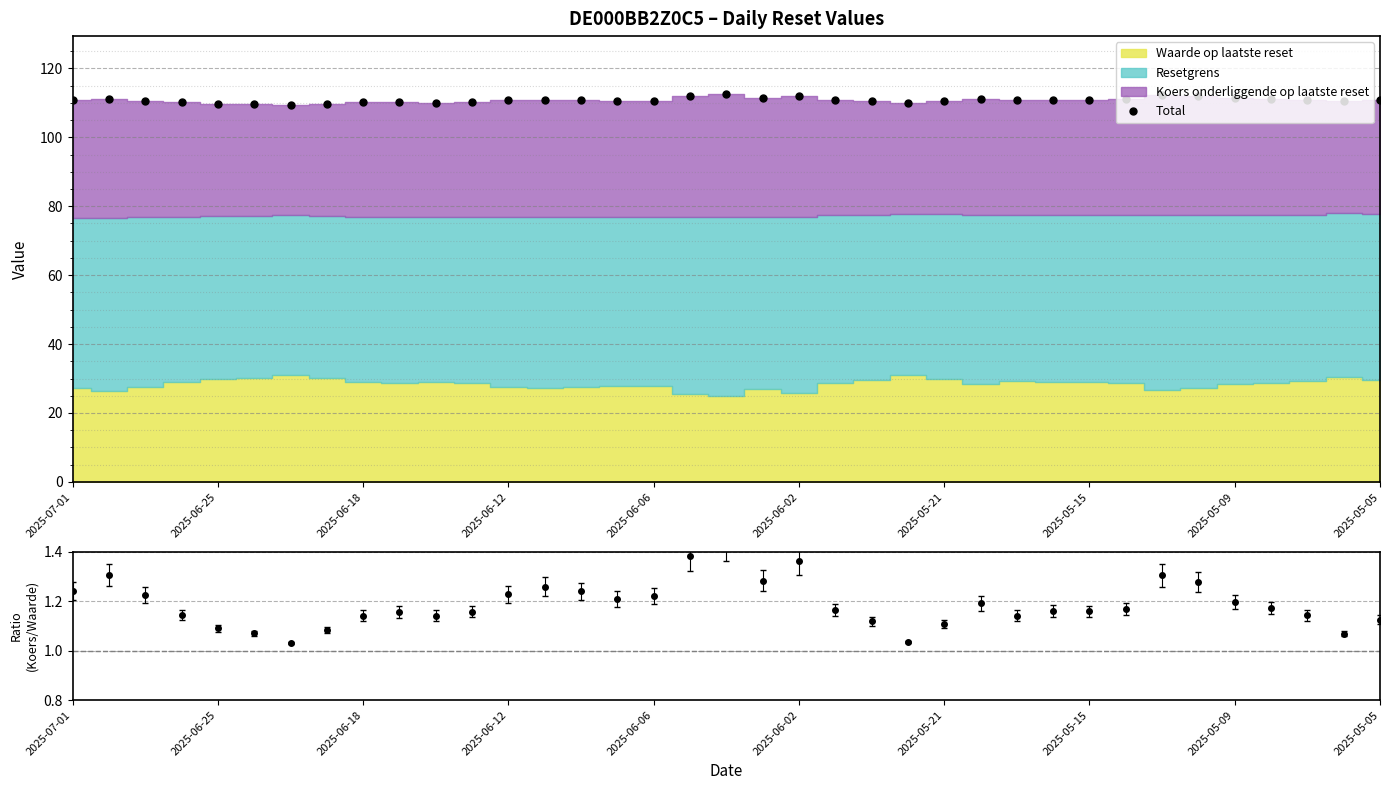

True or false: Total has a value of 110.7 at 2025-06-12.

True